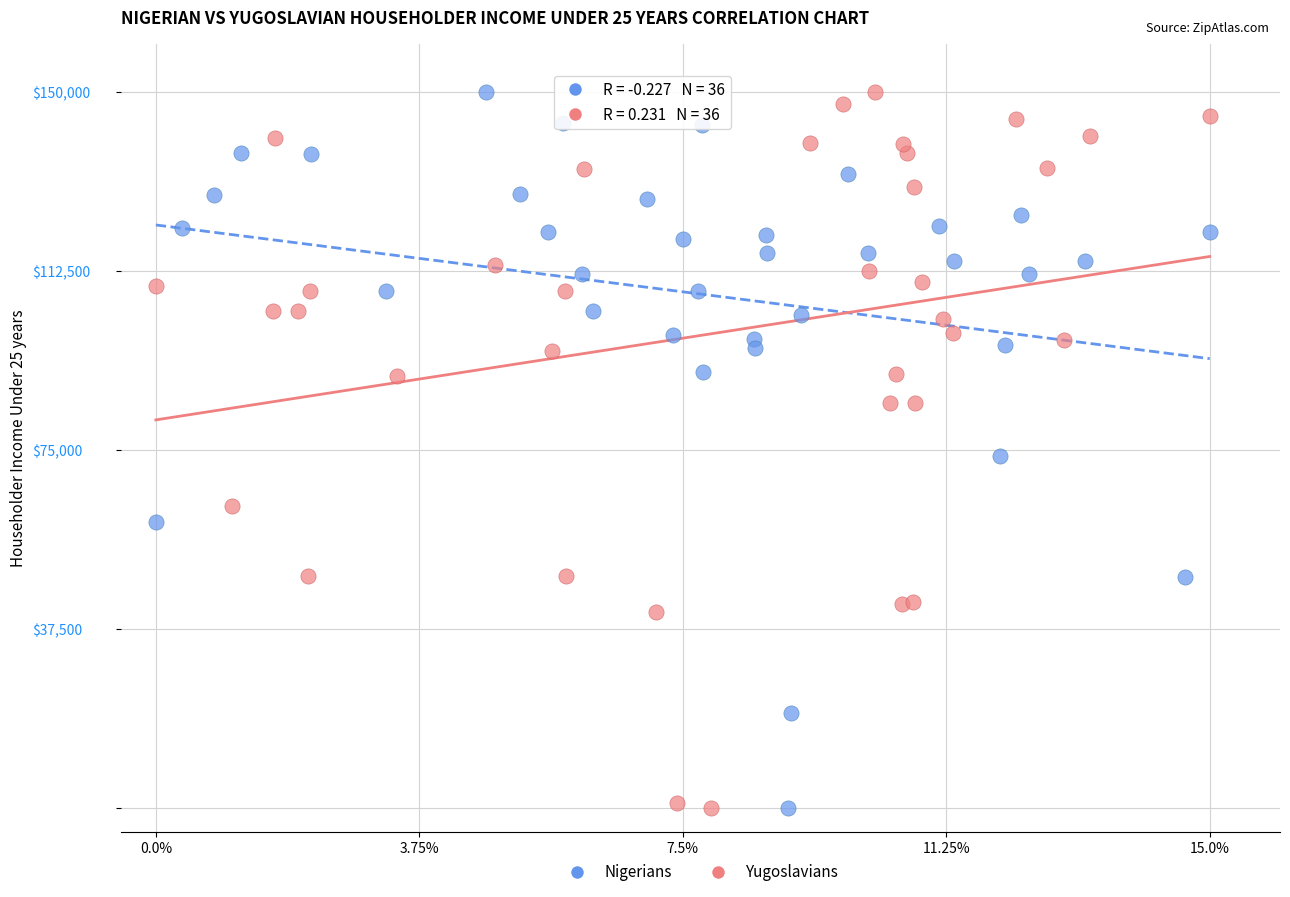

What are all the series names shown in the legend?

Nigerians, Yugoslavians